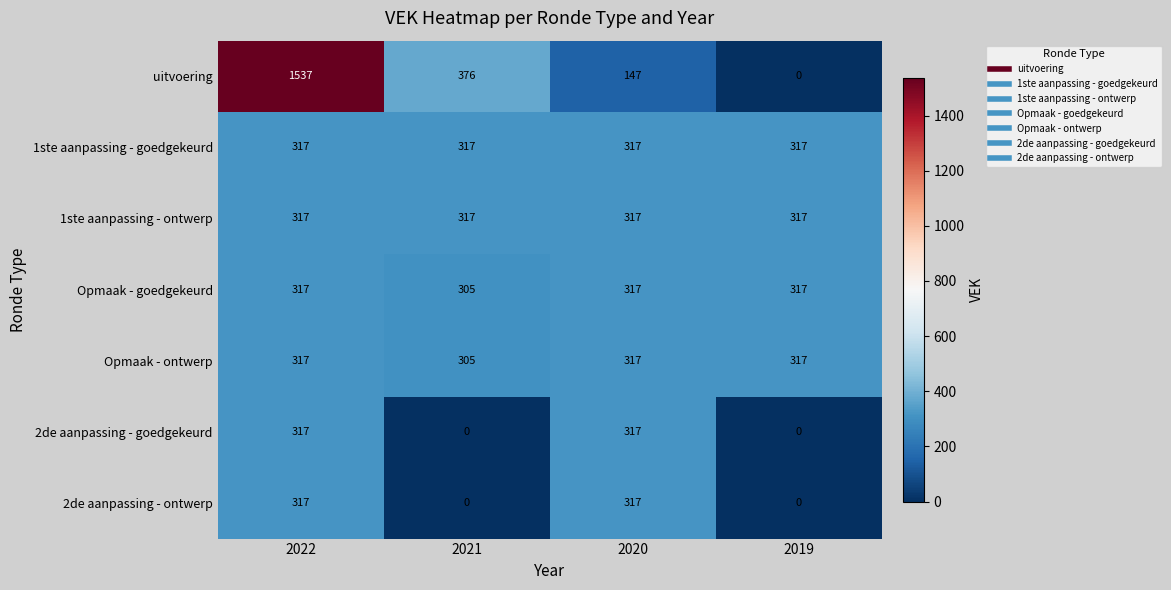

True or false: 2de aanpassing - goedgekeurd has a value of 442 at 2020.

False